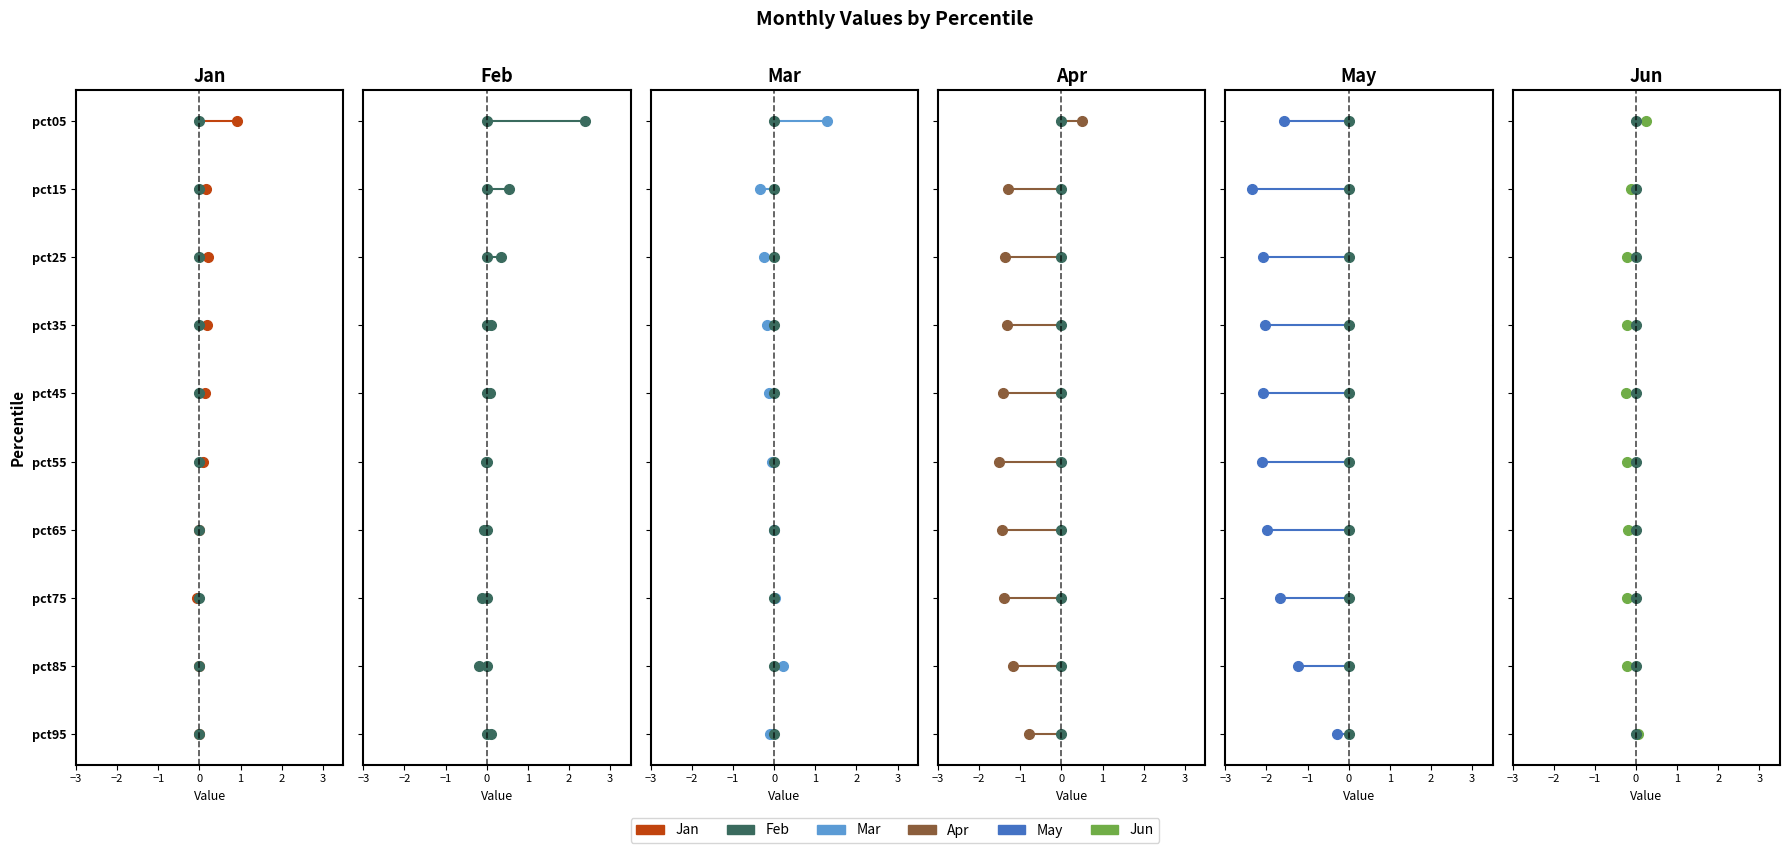

True or false: May has more than 1 interior local peaks.

False